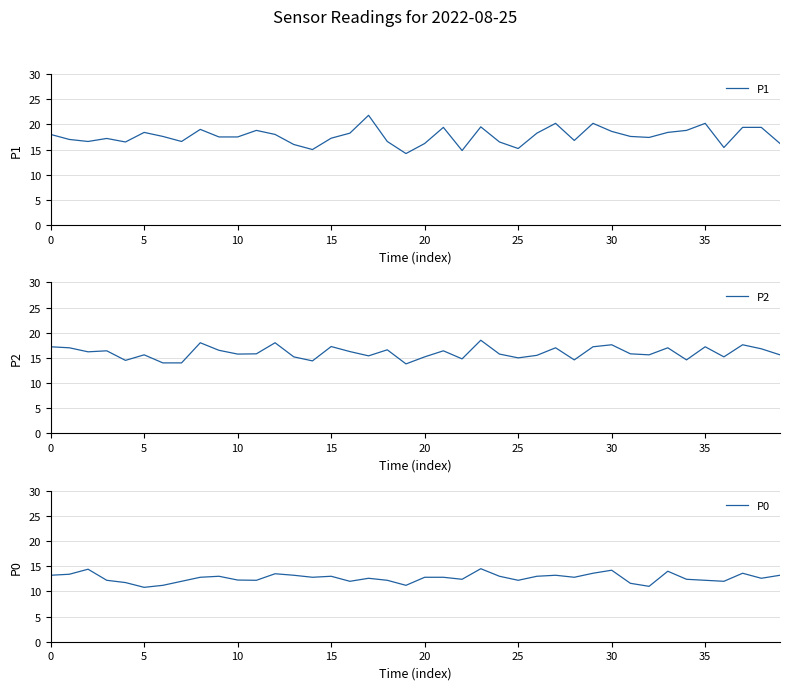

What is the sum of all P0 values?

506.8